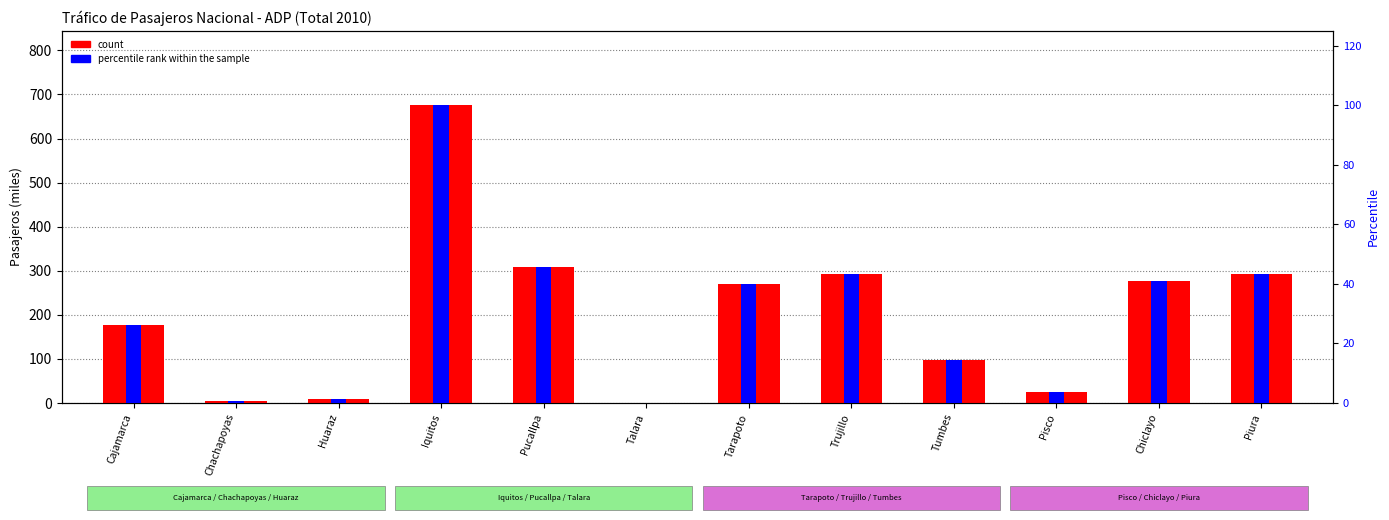

What is the total value across all series at Piura?

334.5